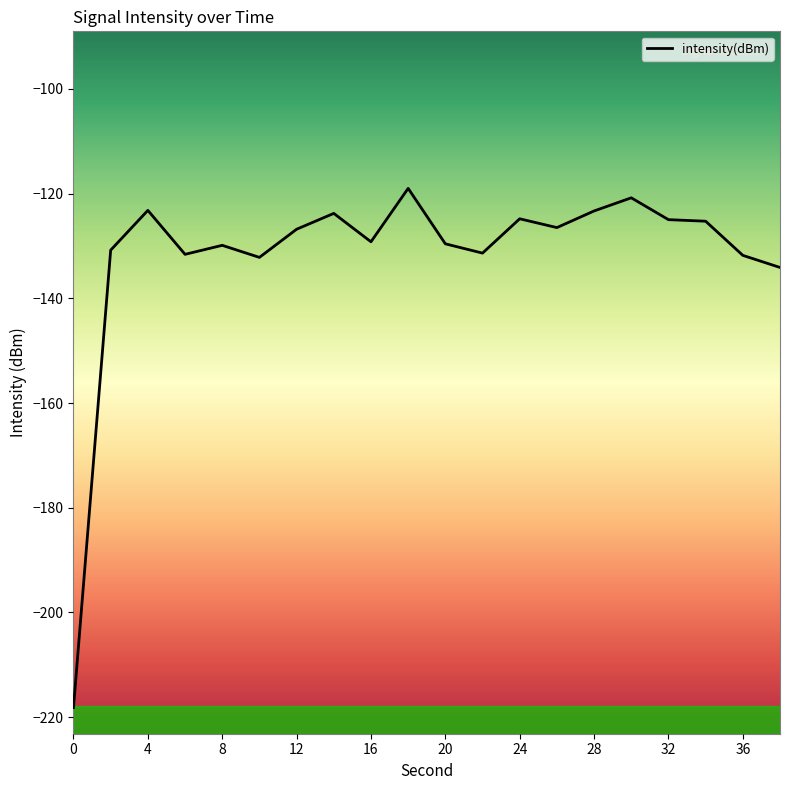

What is the minimum value shown in the chart?

-218.2